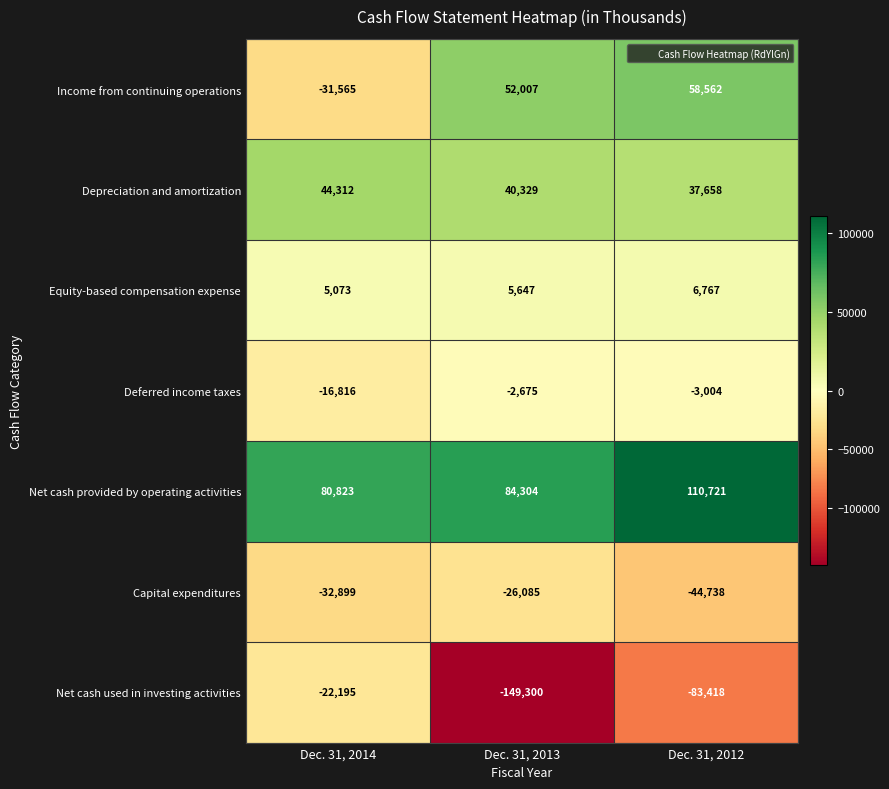

How many data points in Equity-based compensation expense are less than 5647?

1